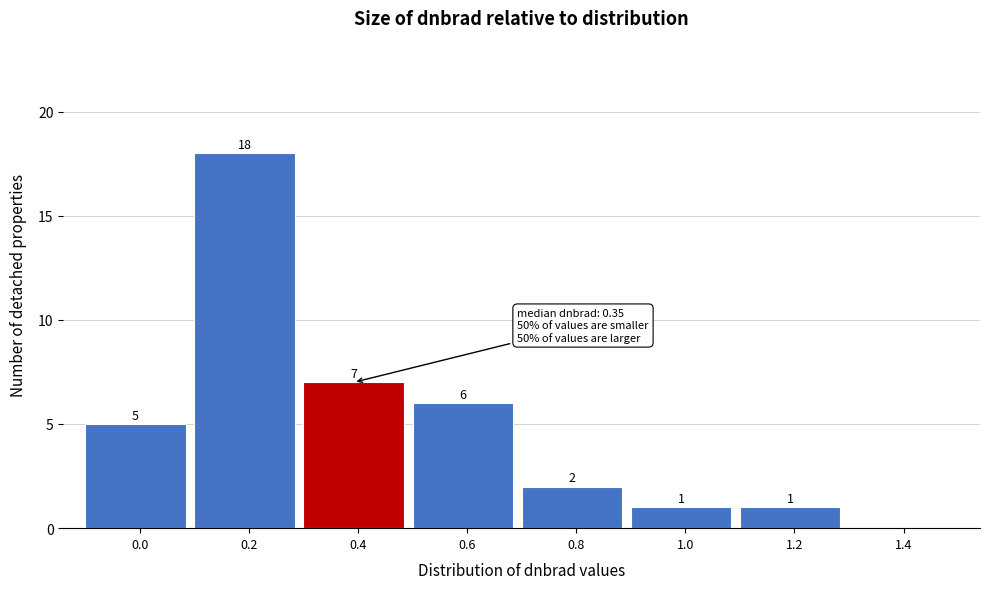

Reading right to left, transcribe all the data shown in this chart.

1.4=0	1.2=1	1.0=1	0.8=2	0.6=6	0.4=7	0.2=18	0.0=5